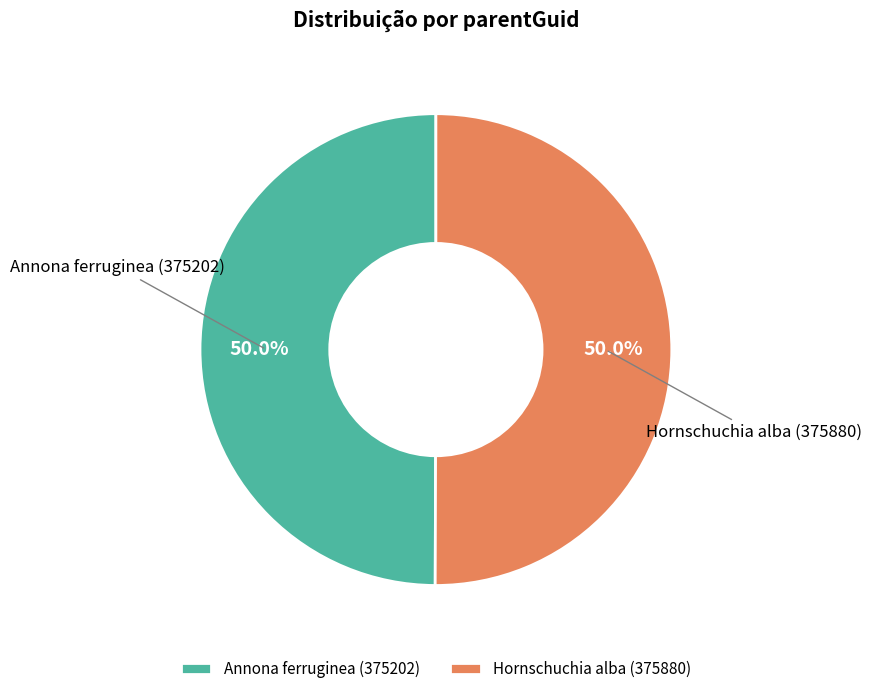

What percentage is the Annona ferruginea (375202) slice, to the nearest percent?

50%